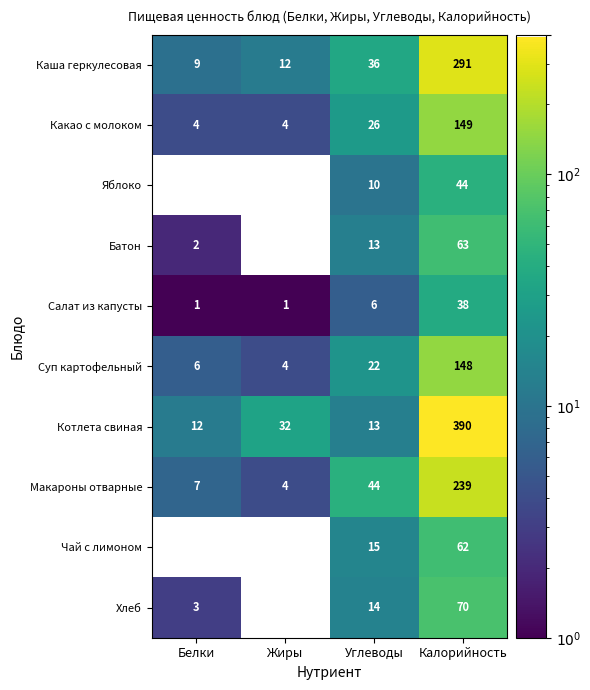

At which category is the sum across all series the highest?

Калорийность